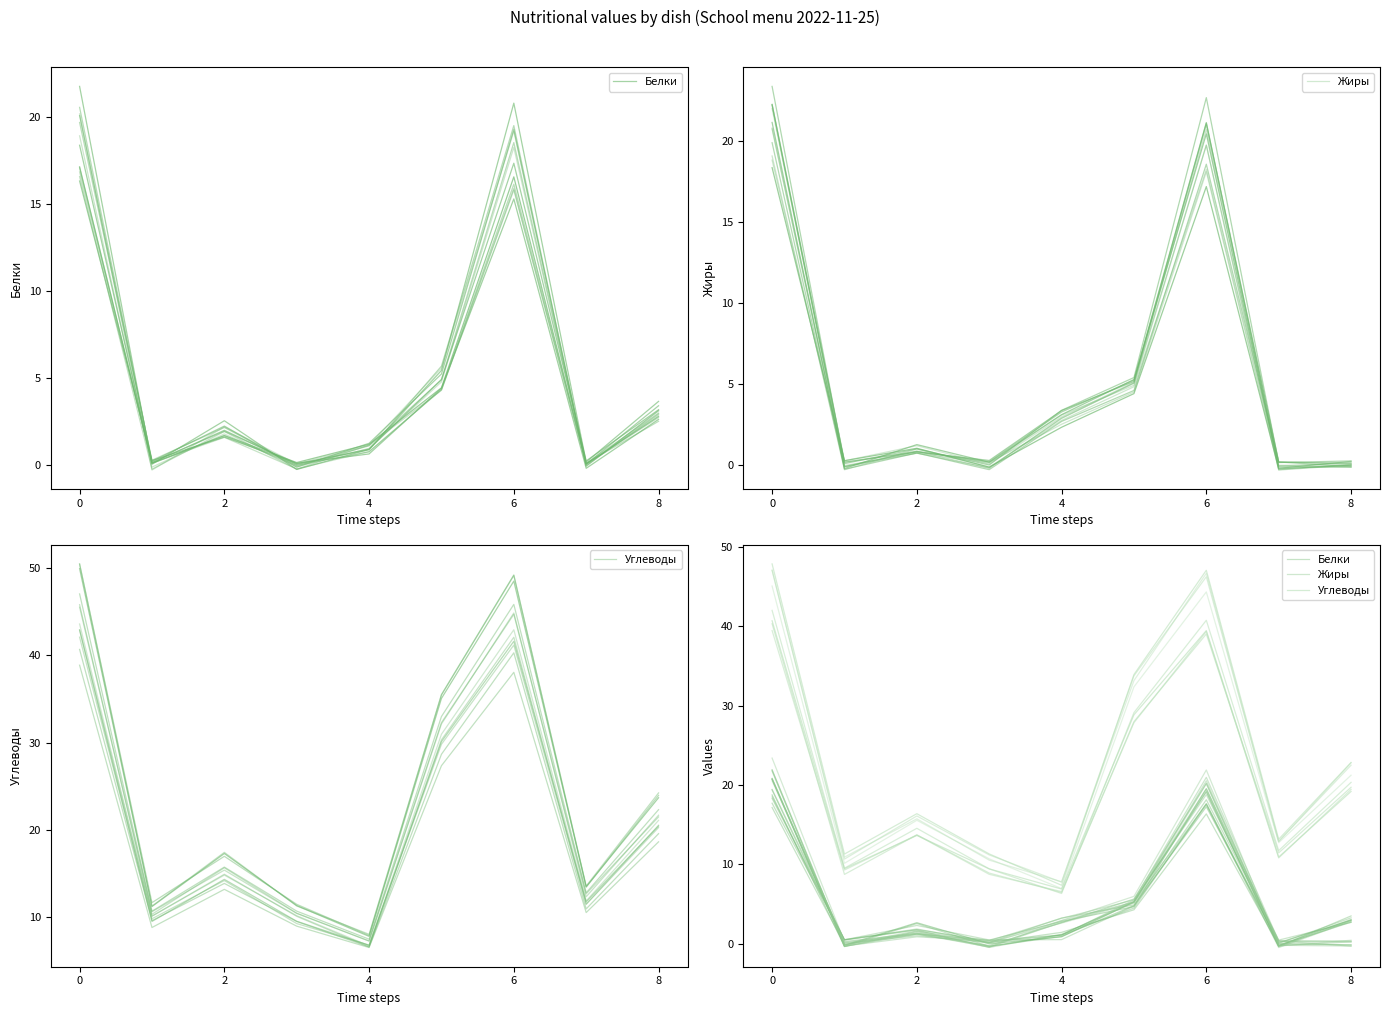

Reading right to left, list all the values displayed in this chart.

Белки: 2.7	-0.2	16.3	4.3	1.4	0.1	1.6	-0.1	17.1
Жиры: -0.2	-0.1	20.5	5.2	2.7	-0.5	1.3	-0.2	21.9
Углеводы: 19.2	10.9	39.4	28.8	6.9	9.4	13.6	9.4	40.7